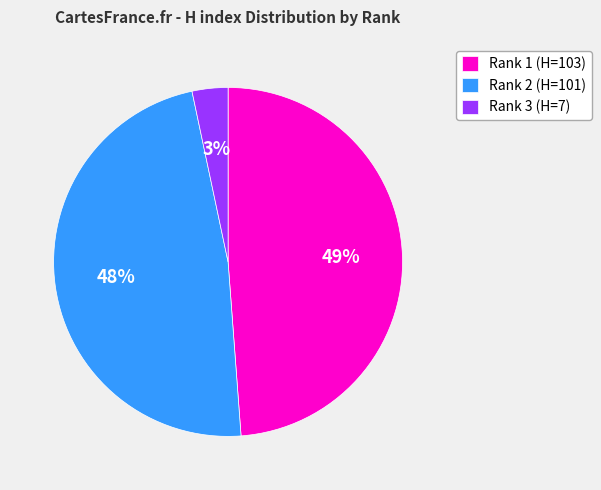

To the nearest percent, what percentage of the pie is Rank 3 (H=7)?

3%